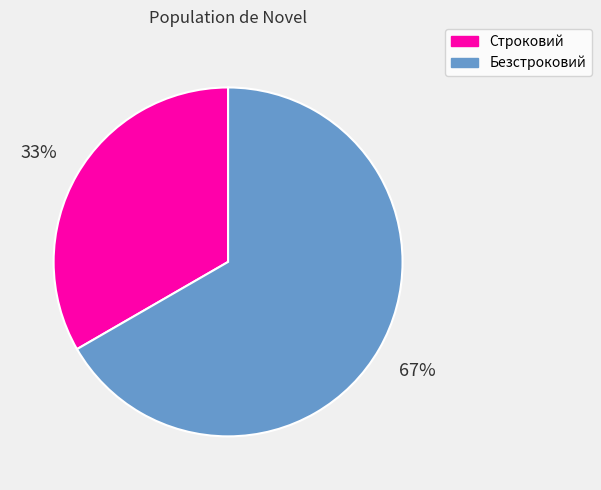

Rank the categories by value from highest to lowest.

Безстроковий, Строковий